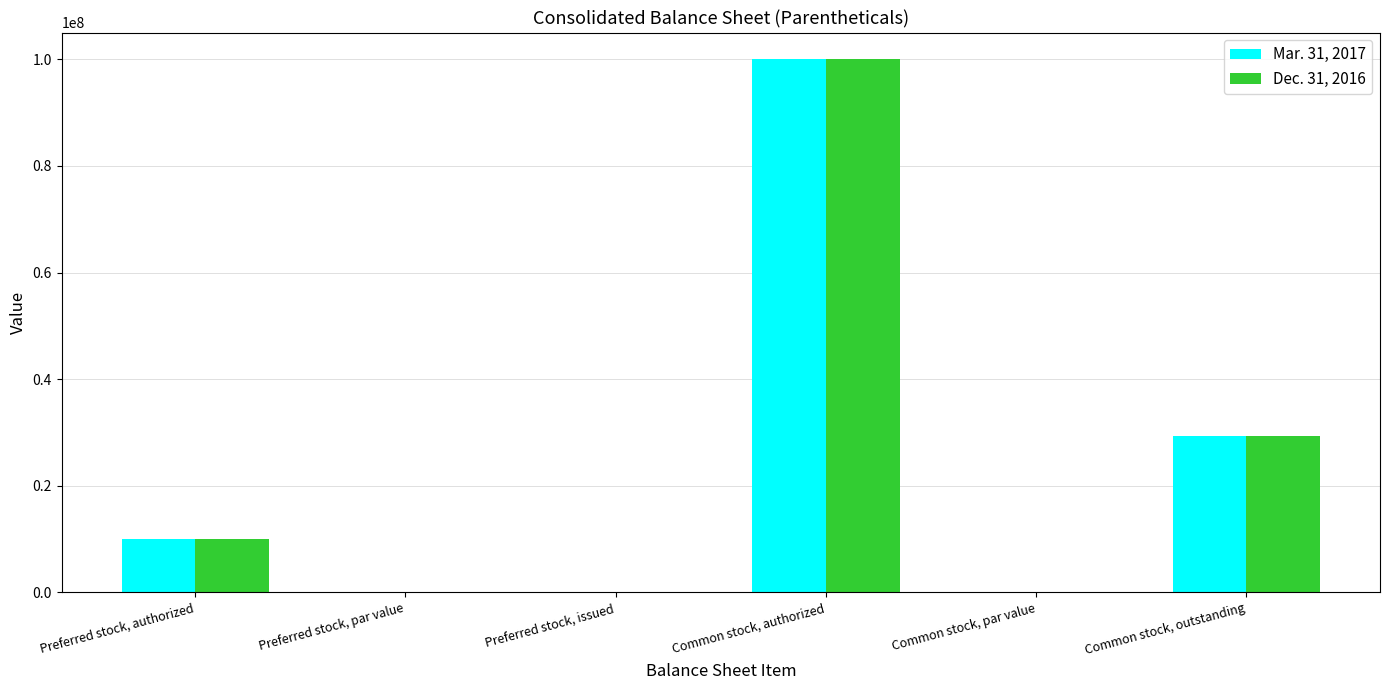

True or false: Mar. 31, 2017 has a value of 0.0 at Preferred stock, issued.

True